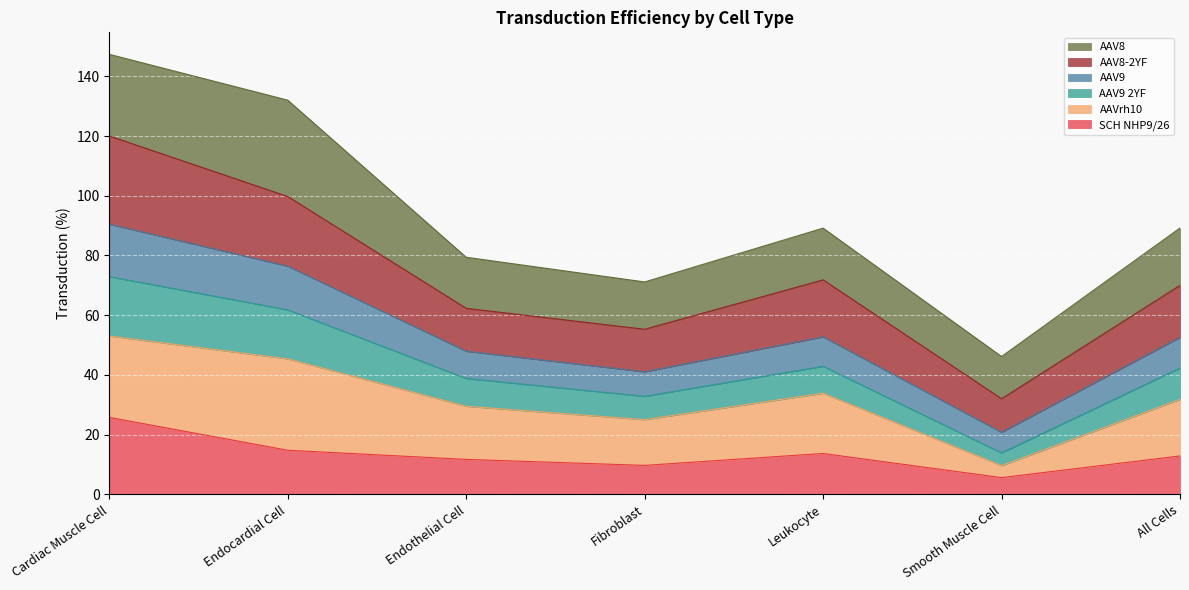

In AAV9 2YF, how many points are lower than both neighbors (excluding endpoints)?

2